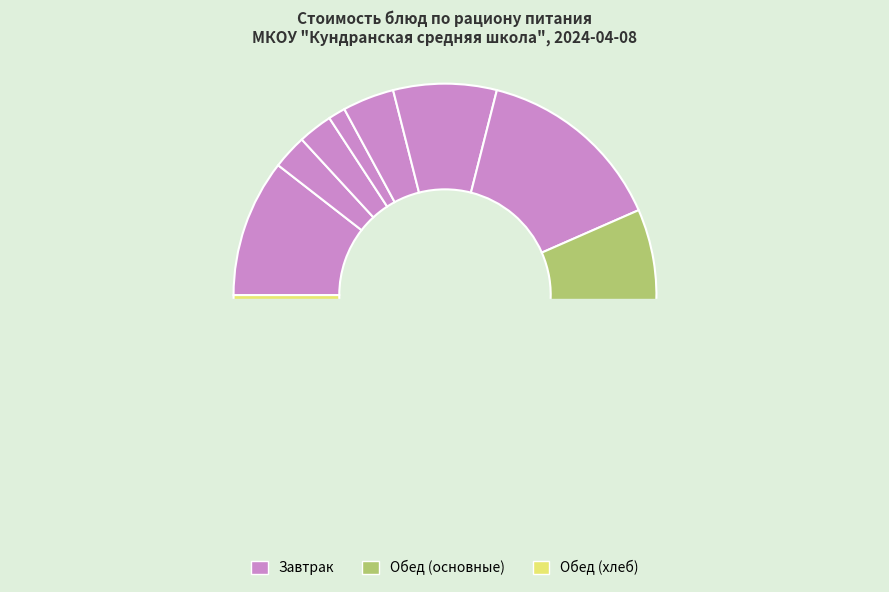

Is it true that Плов из отварной говядины is 21% of the pie?

True